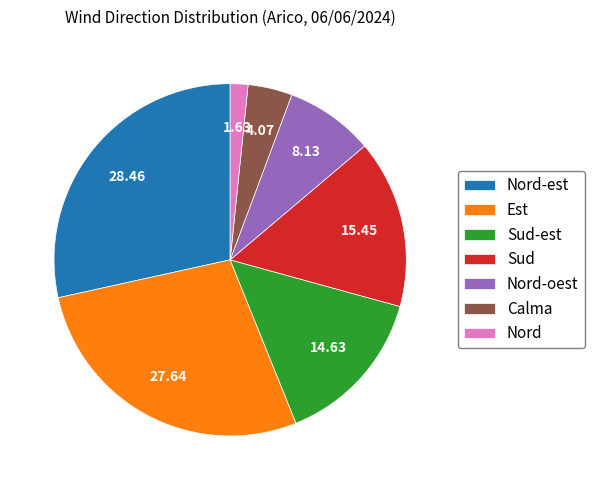

Between Sud-est and Sud, which is larger?

Sud